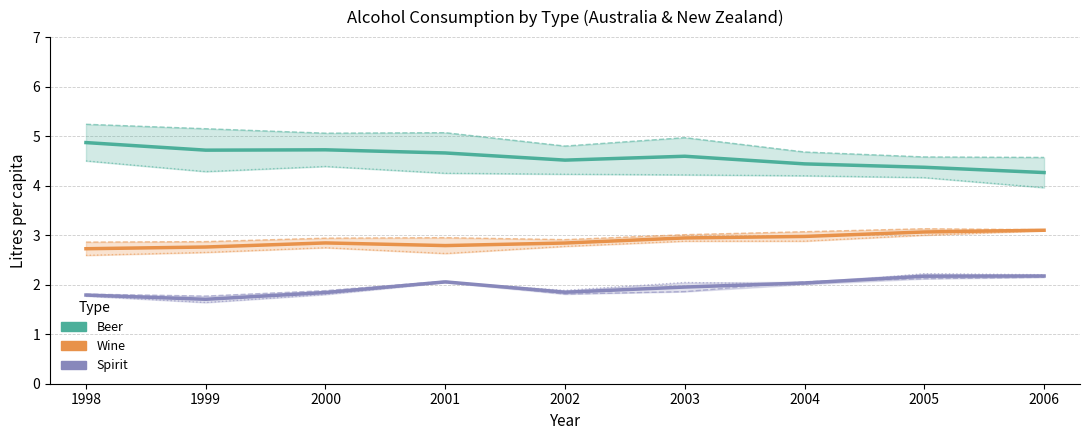

Rank the series by their average value, from lowest to highest.

Spirit, Wine, Beer